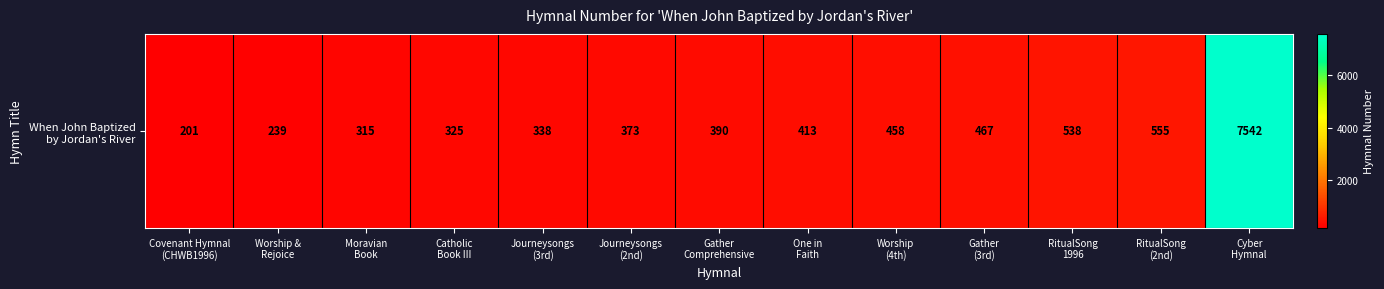

At which label does the data first exceed 390?

One in
Faith